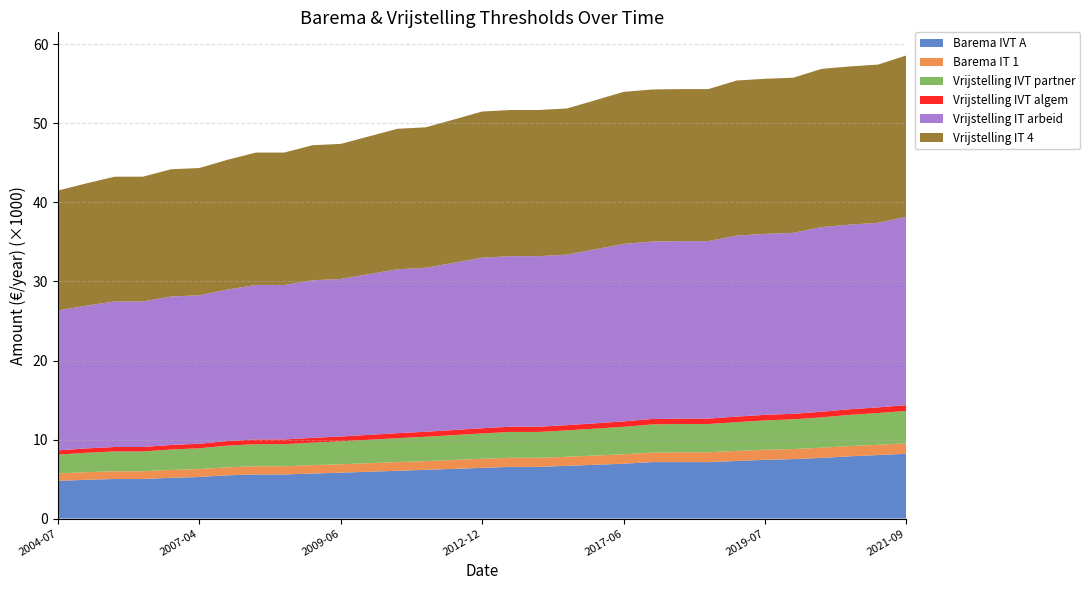

Reading left to right, what are all the values shown in this chart?

Barema IVT A: 4765.0	4909.1	5007.4	5007.4	5158.5	5261.6	5474.3	5583.6	5583.6	5695.3	5809.2	5925.5	6043.7	6164.6	6288.0	6413.9	6542.2	6542.2	6673.0	6806.6	6942.6	7143.9	7143.9	7143.9	7286.5	7432.2	7523.3	7673.7	7880.0	8037.6	8198.5
Barema IT 1: 942.3	961.2	980.5	980.5	1000.1	1000.1	1020.1	1040.5	1040.5	1061.3	1061.3	1082.5	1104.1	1104.1	1126.2	1148.8	1148.8	1148.8	1148.8	1171.7	1195.2	1195.2	1247.0	1247.0	1271.8	1271.8	1271.8	1297.3	1297.3	1297.3	1323.3
Vrijstelling IVT partner: 2382.5	2454.6	2503.7	2503.7	2579.2	2630.8	2737.2	2791.8	2791.8	2847.7	2904.6	2962.8	3021.8	3082.3	3144.0	3207.0	3271.1	3271.1	3336.5	3403.3	3471.3	3572.0	3572.0	3572.0	3643.3	3716.3	3761.7	3836.9	3940.0	4018.8	4099.3
Vrijstelling IVT algem: 541.2	552.0	563.1	563.1	574.4	574.4	585.9	597.5	597.5	609.5	609.5	621.7	634.1	634.1	646.8	659.8	659.8	659.8	659.8	673.0	686.4	686.4	686.4	686.4	700.1	700.1	700.1	714.1	714.1	714.1	728.4
Vrijstelling IT arbeid: 17701.7	18056.6	18418.0	18418.0	18786.0	18786.0	19162.1	19544.8	19544.8	19935.7	19935.7	20334.7	20740.3	20740.3	21155.7	21579.3	21579.3	21579.3	21579.3	22011.0	22451.0	22451.0	22451.0	22451.0	22899.0	22899.0	22899.0	23357.0	23357.0	23357.0	23824.7
Vrijstelling IT 4: 15172.9	15477.1	15786.9	15786.9	16102.3	16102.3	16424.7	16752.7	16752.7	17087.7	17087.7	17429.8	17777.4	17777.4	18133.5	18496.5	18496.5	18496.5	18496.5	18866.6	19243.7	19243.7	19243.7	19243.7	19627.8	19627.8	19627.8	20020.3	20020.3	20020.3	20421.2